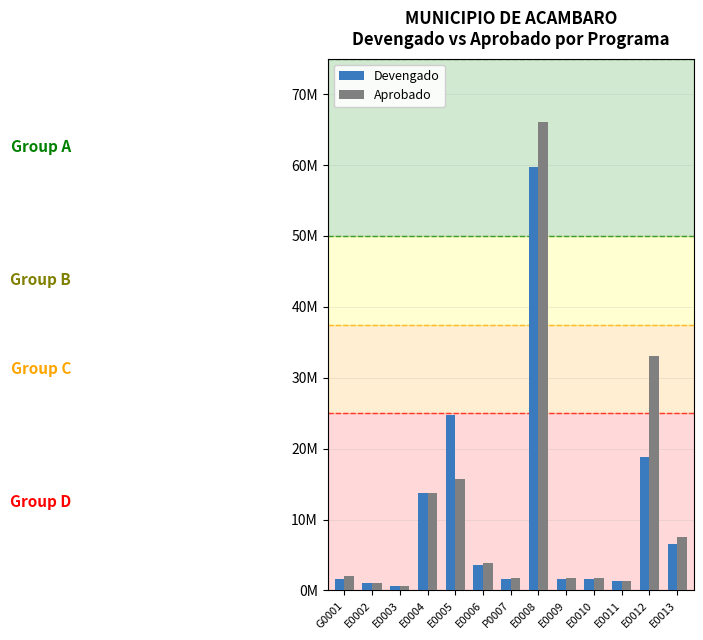

What are all the series names shown in the legend?

Devengado, Aprobado